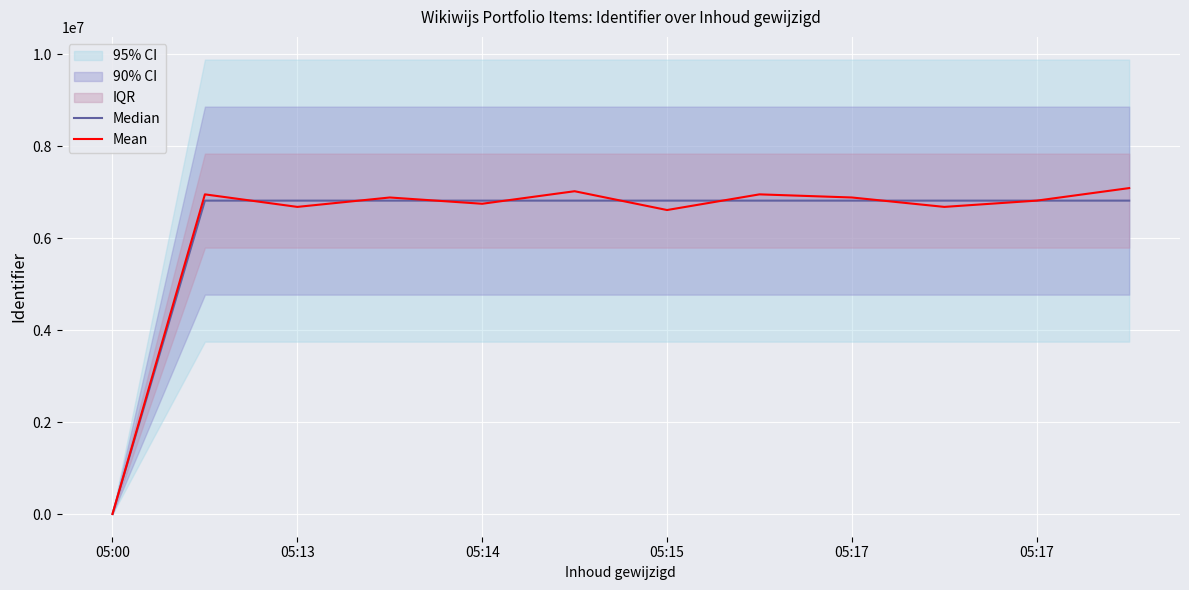

Reading left to right, list all the values displayed in this chart.

Median: 0.0	6817103.0	6817114.0	6817115.0	6817117.0	6817118.0	6817119.0	6817120.0	6817121.0	6817116.0	6817122.0	6817123.0
Mean: 0.0	6953445.1	6680771.7	6885286.2	6748945.8	7021631.5	6612605.4	6953462.4	6885292.2	6680773.7	6817122.0	7089807.9